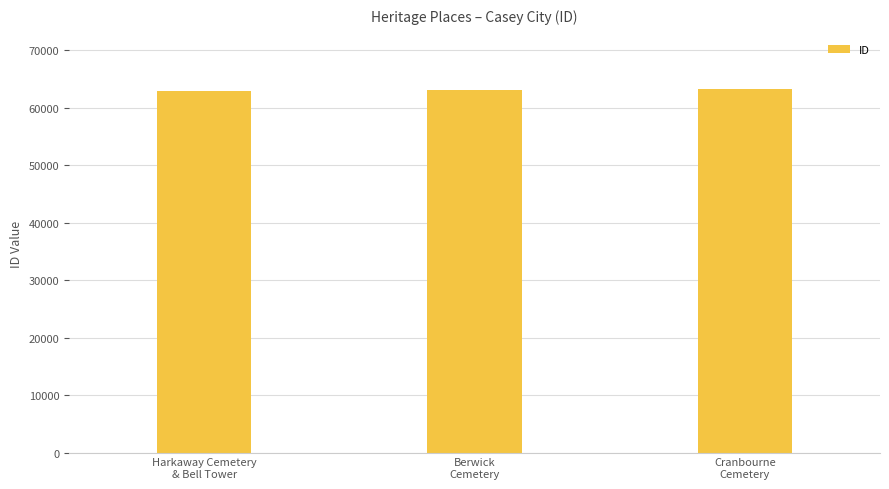

What is the minimum value shown in the chart?

62935